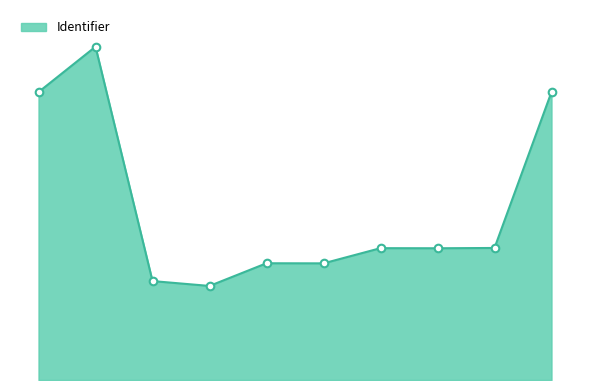

Is this an area chart (filled region under the line)?

Yes